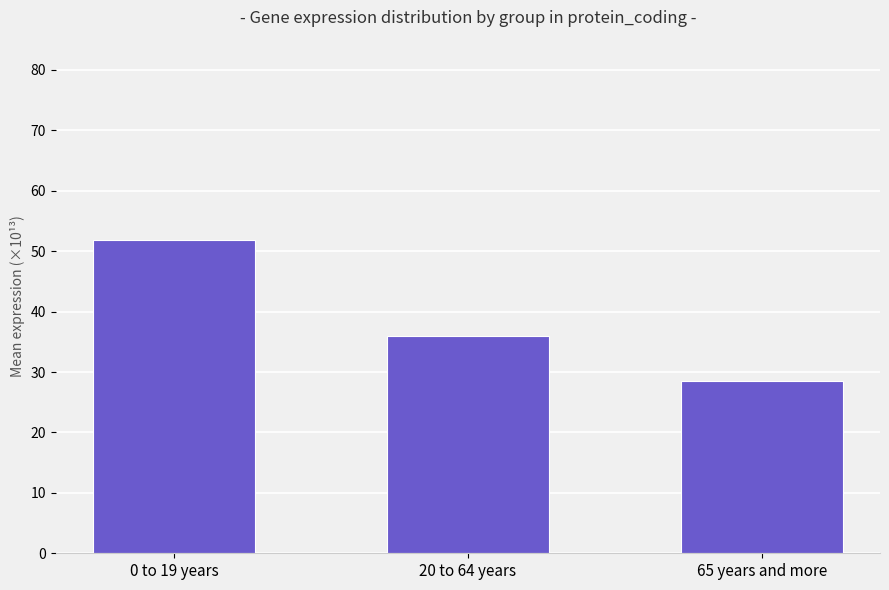

Reading left to right, transcribe all the data shown in this chart.

0 to 19 years=51.9	20 to 64 years=35.9	65 years and more=28.5